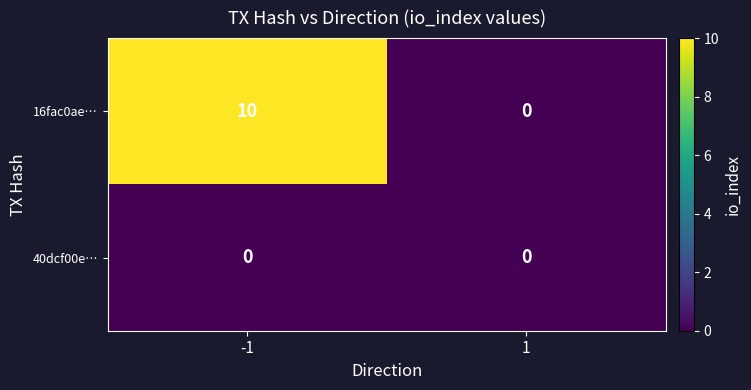

What is the sum of all 16fac0ae… values?

10